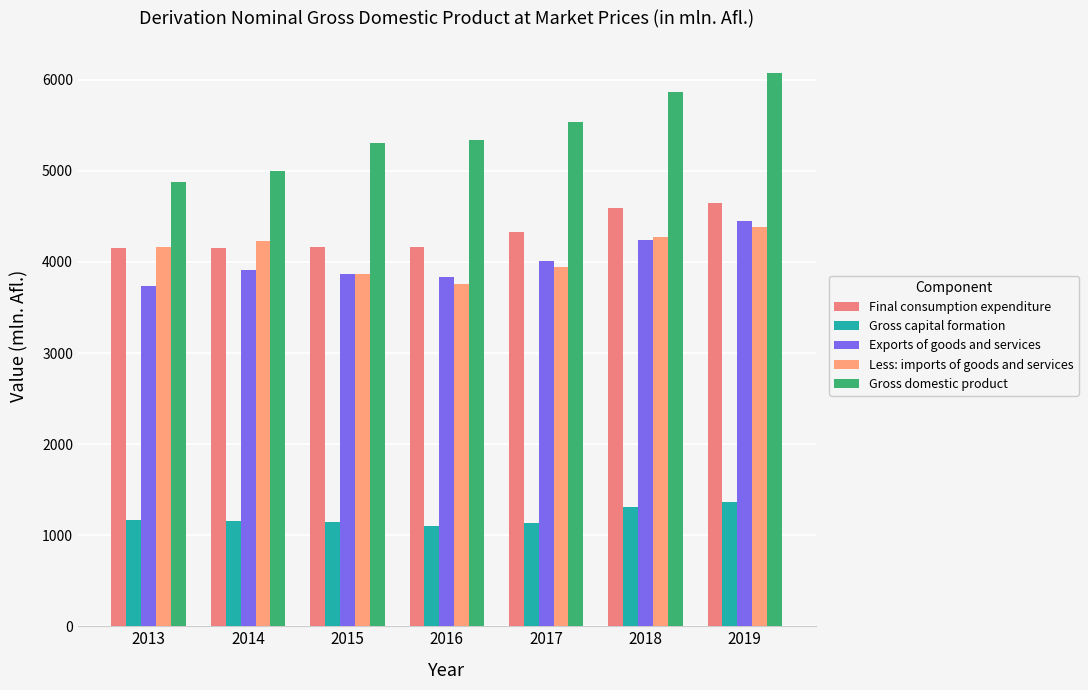

List the labels in order of Exports of goods and services value, smallest first.

2013, 2016, 2015, 2014, 2017, 2018, 2019